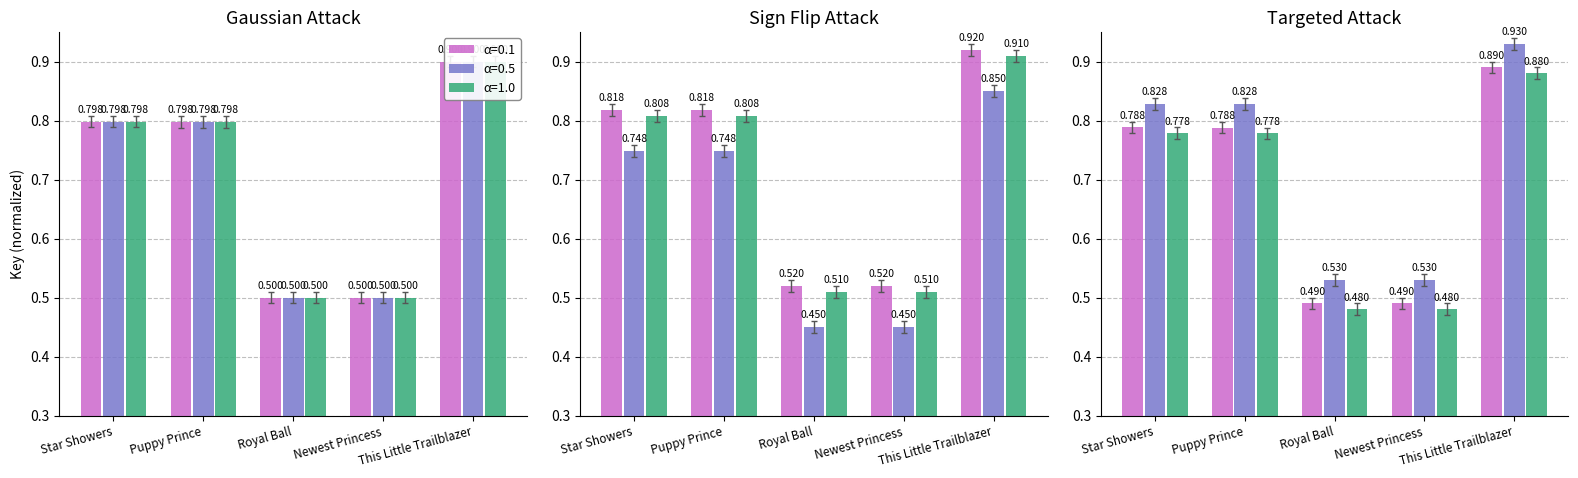

How many bars are there in each group?

3